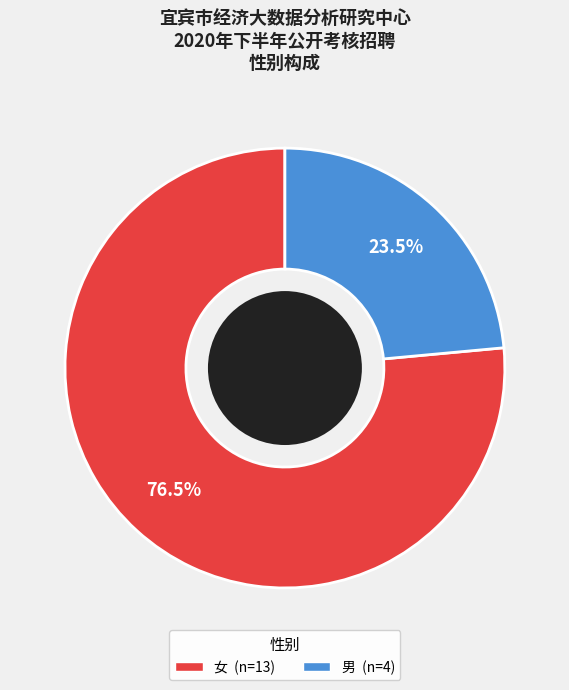

Does 女 represent more than half of the total?

Yes